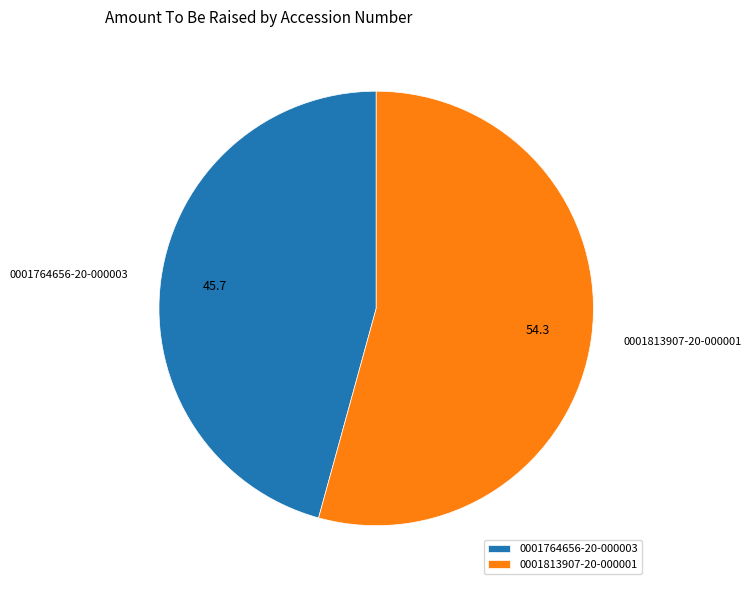

Rank the categories by value from highest to lowest.

0001813907-20-000001, 0001764656-20-000003